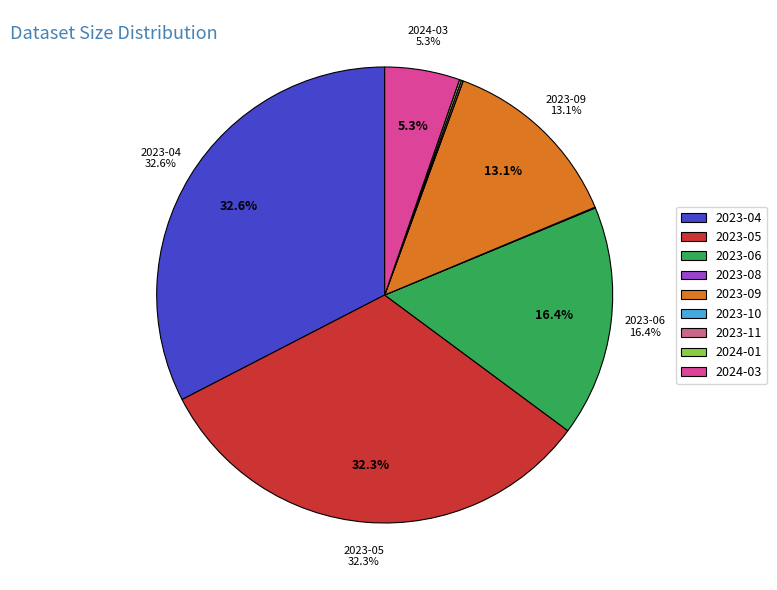

What portion of the pie excludes 2023-04?

67.4%